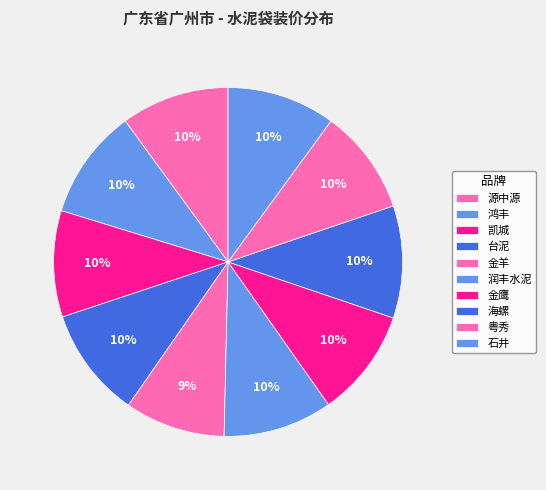

True or false: 石井 accounts for 10% of the total.

True